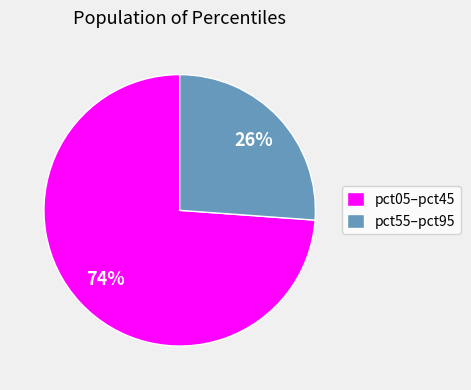

Which category has the smallest portion of the pie?

pct55–pct95